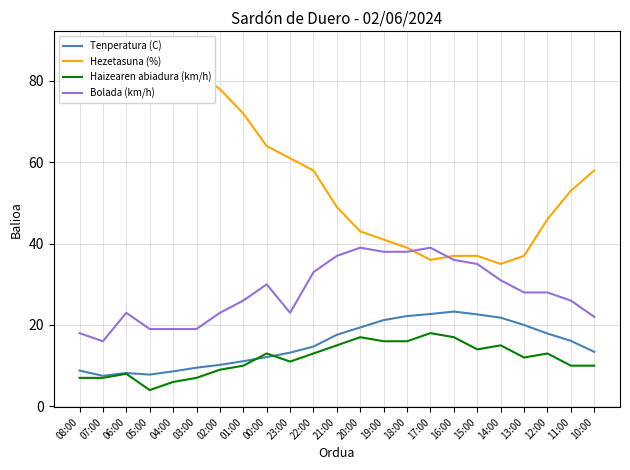

What is the difference between the second highest and second lowest values in the Hezetasuna (%) series?

52.0